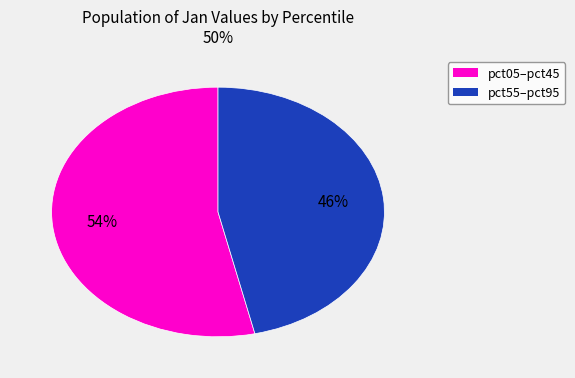

To the nearest percent, what is the average slice percentage?

50%